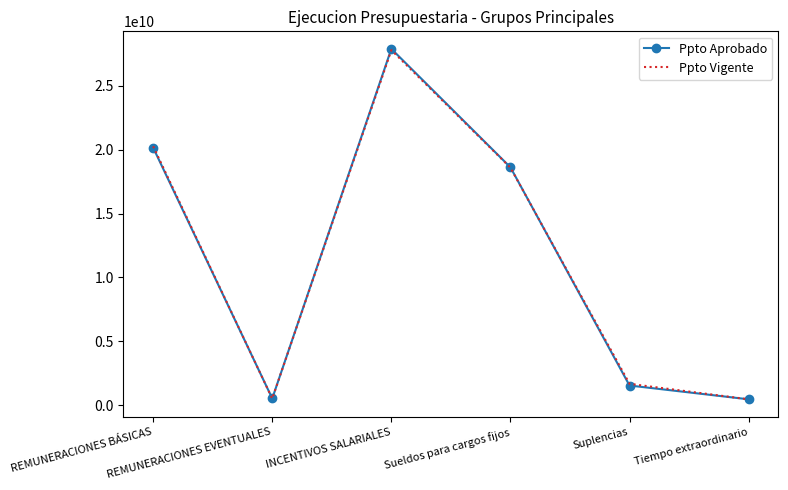

Which series has the widest spread of values?

Ppto Aprobado